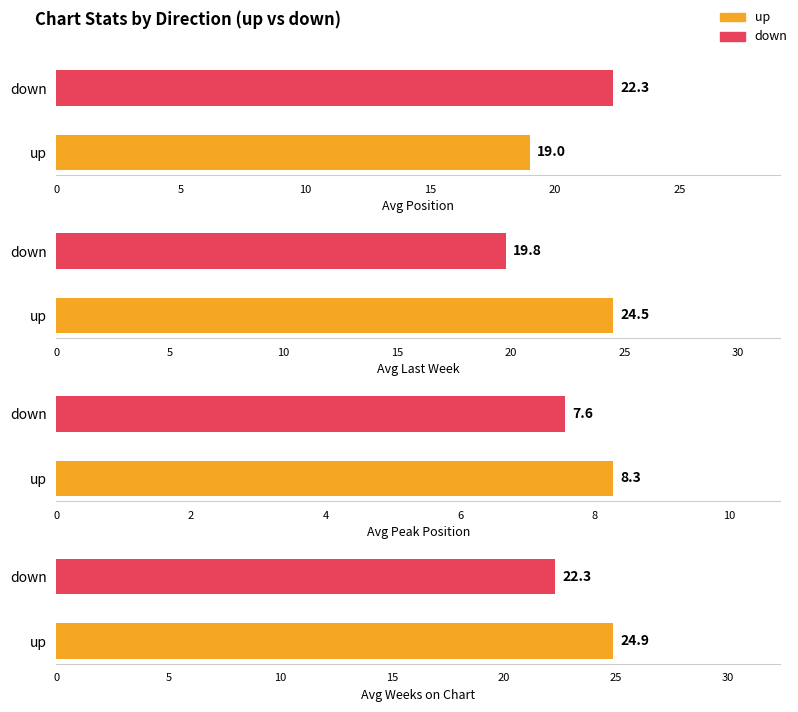

Where does the Average Weeks on Chart series first go above 22?

down